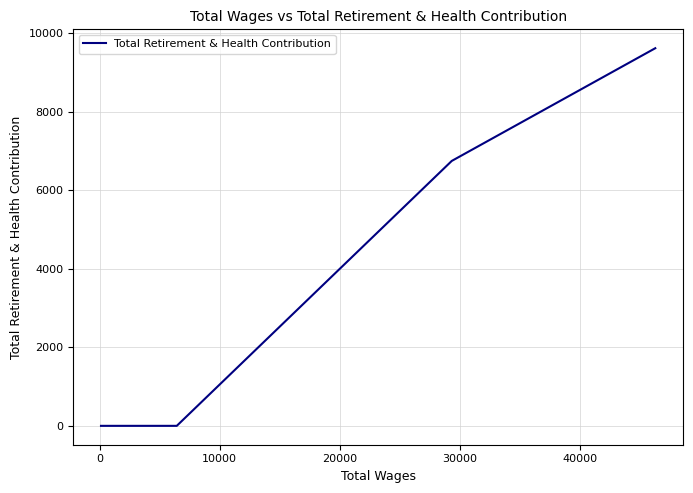

What is the maximum value shown in the chart?

9616